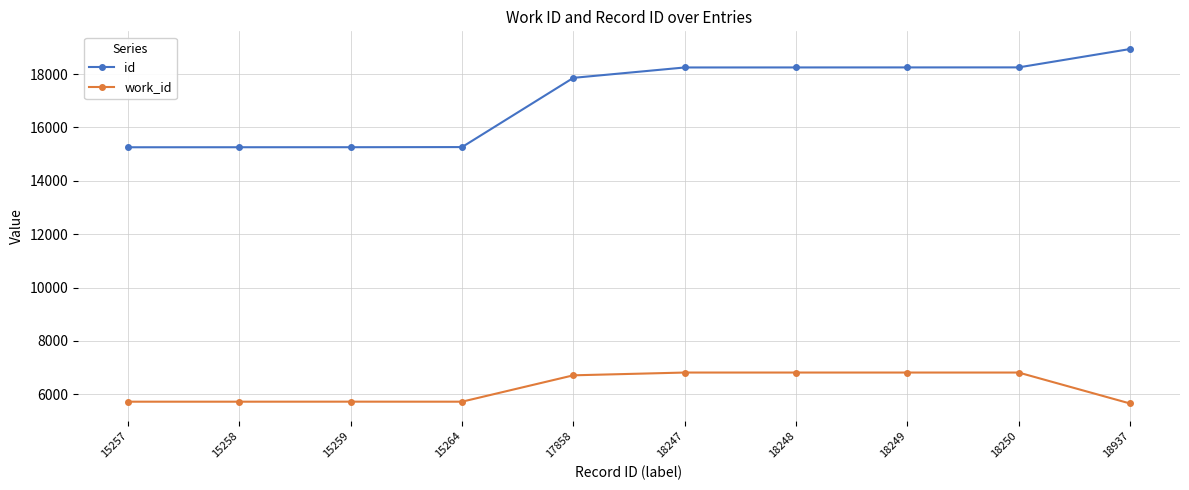

Which series has the widest spread of values?

id